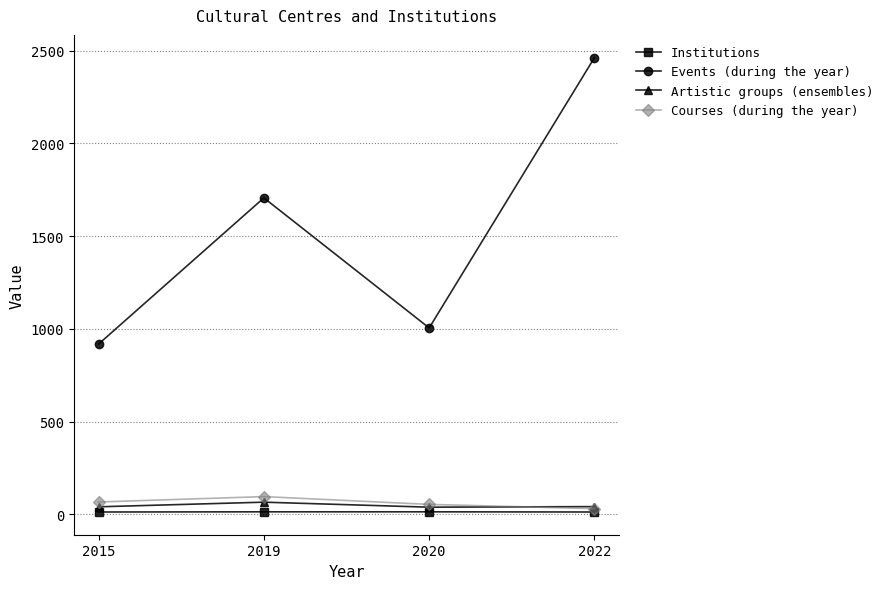

How many interior local peaks does the Courses (during the year) series have?

1